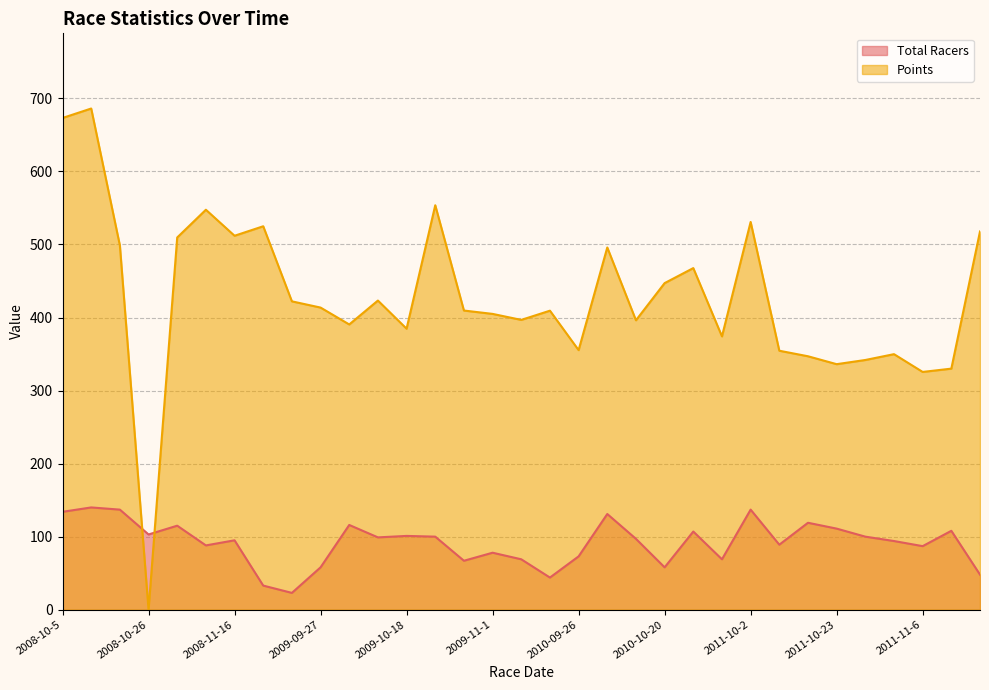

At which category does Points reach its first local valley?

2008-10-26